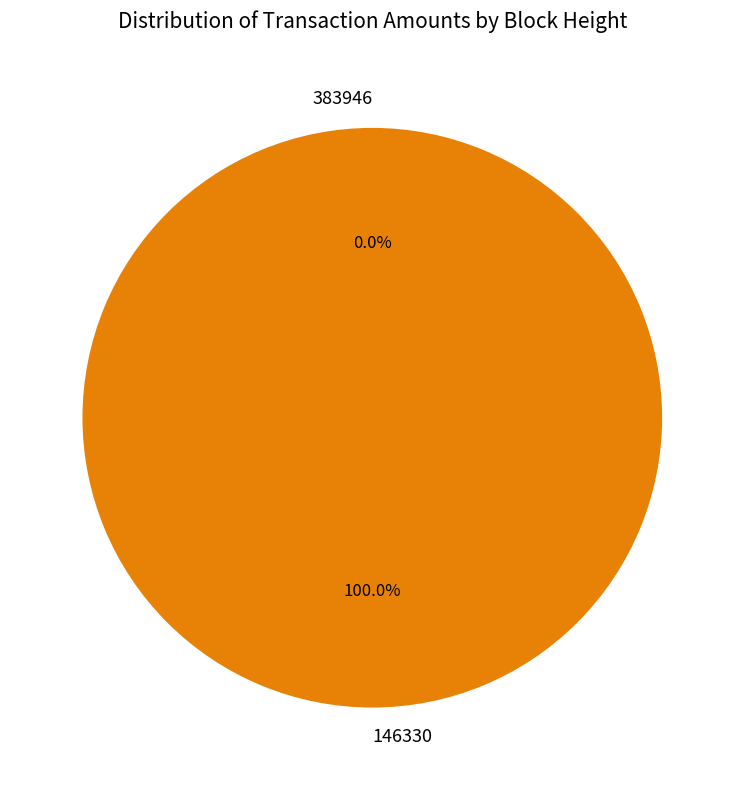

Is 146330 the majority of the pie?

Yes